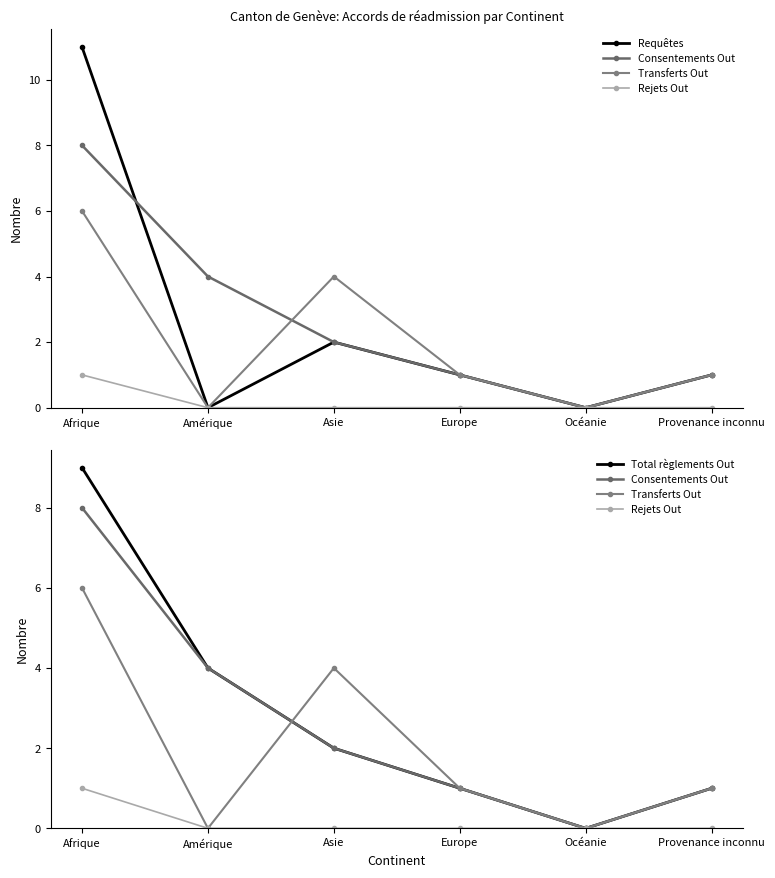

At how many categories does at least one series exceed 5?

1